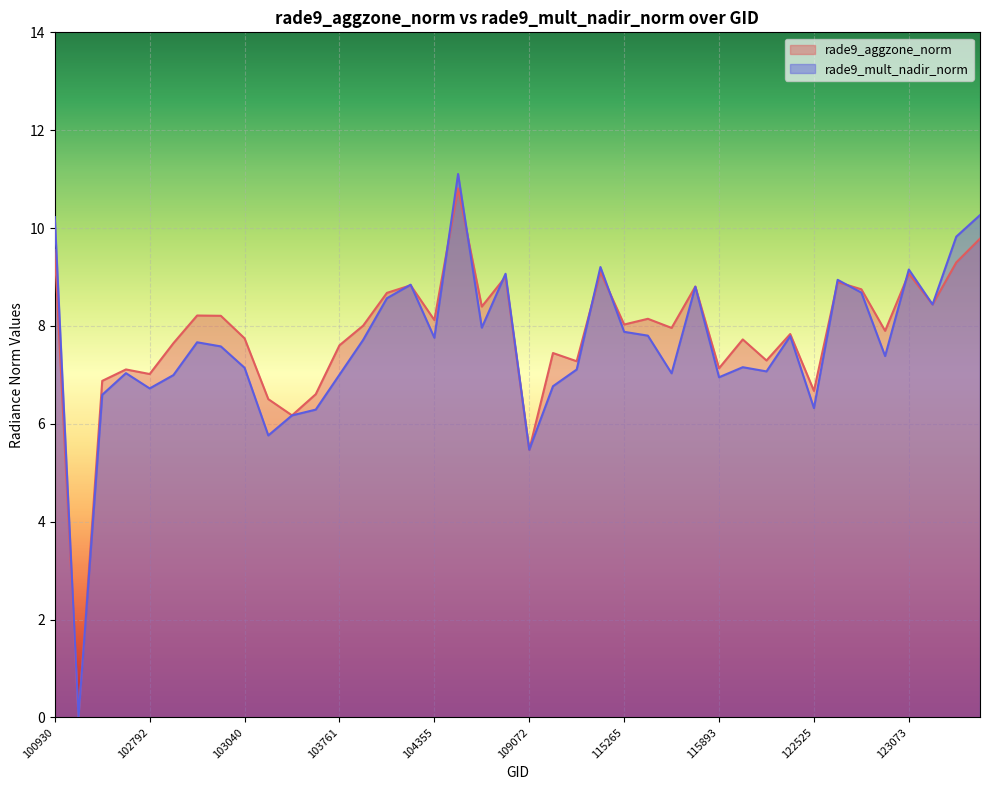

Which category has the highest value in the rade9_mult_nadir_norm series?

108015